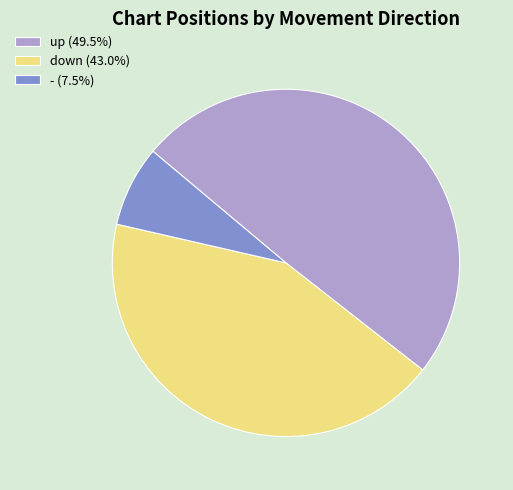

The down slice represents 52% of the pie. True or false?

False